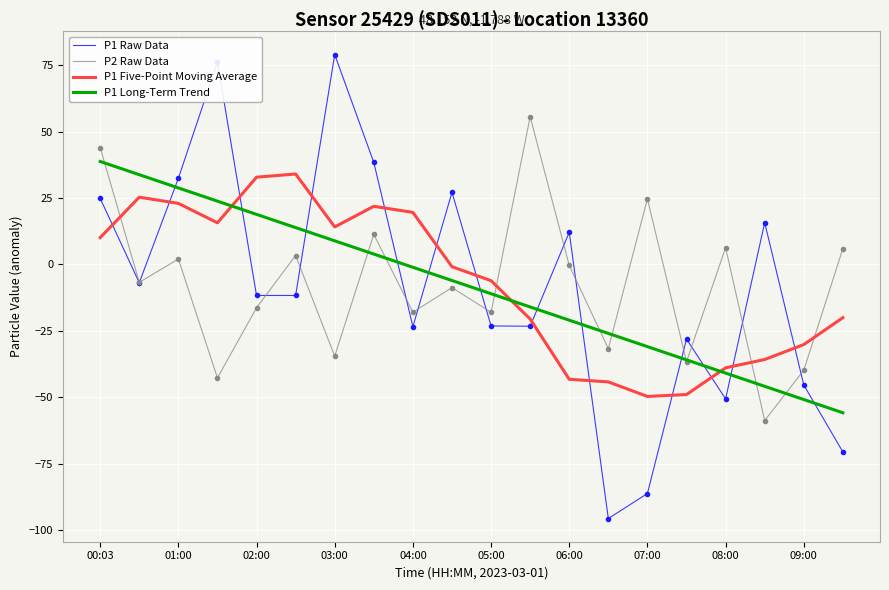

After their last crossing, which series has the higher values: P1 Five-Point Moving Average or P1 Raw Data?

P1 Five-Point Moving Average